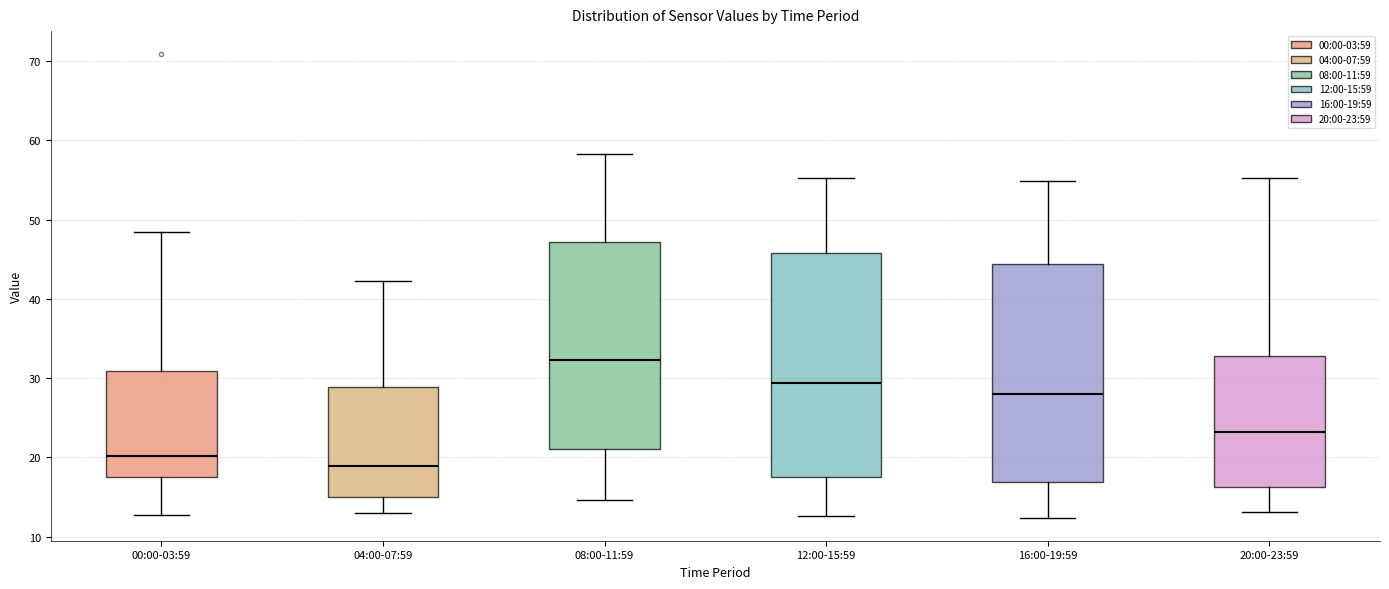

Reading left to right, transcribe this box plot: for each box, give where its median line is, the range the box spans, and where its two whiskers end, as read against the y-axis. The values are not printed on the chart, so give them approximately, as read against the axis.

00:00-03:59: median 20, box 17 to 31, whiskers 13 to 48
04:00-07:59: median 19, box 15 to 29, whiskers 13 to 42
08:00-11:59: median 32, box 21 to 47, whiskers 15 to 58
12:00-15:59: median 29, box 18 to 46, whiskers 13 to 55
16:00-19:59: median 28, box 17 to 44, whiskers 12 to 55
20:00-23:59: median 23, box 16 to 33, whiskers 13 to 55